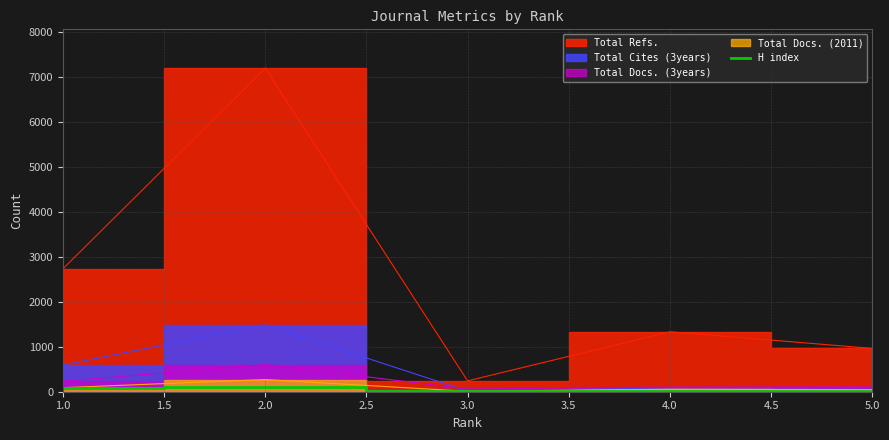

How many interior local valleys (lower than both neighbors) does the data have?

1